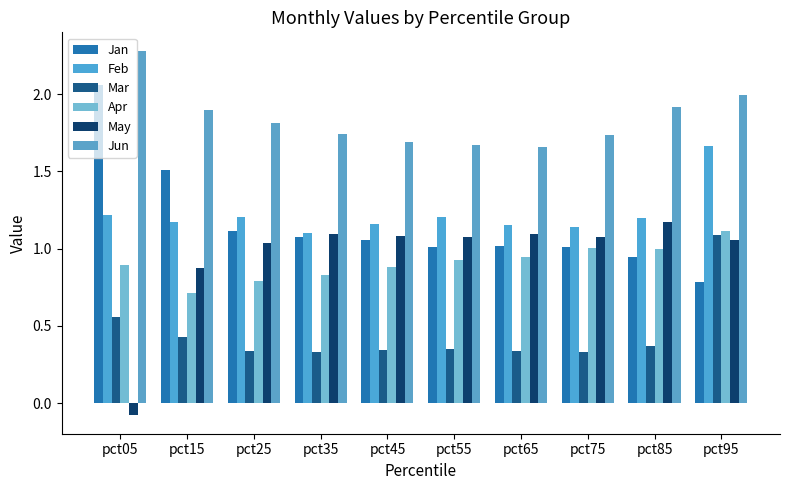

What is the approximate value of Feb at pct35?

1.1